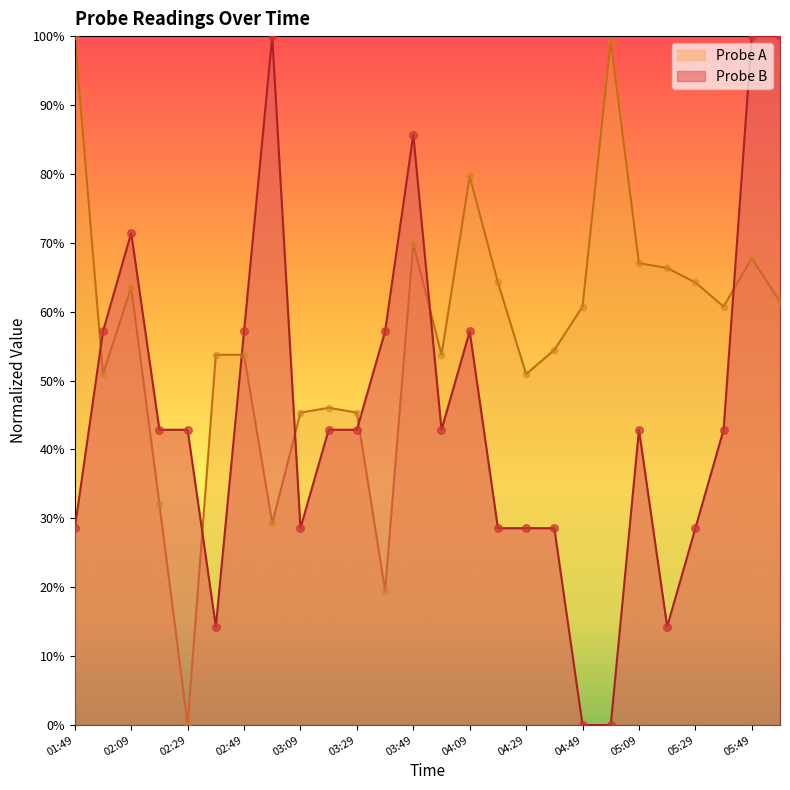

At which category is the sum across all series the highest?

05:49